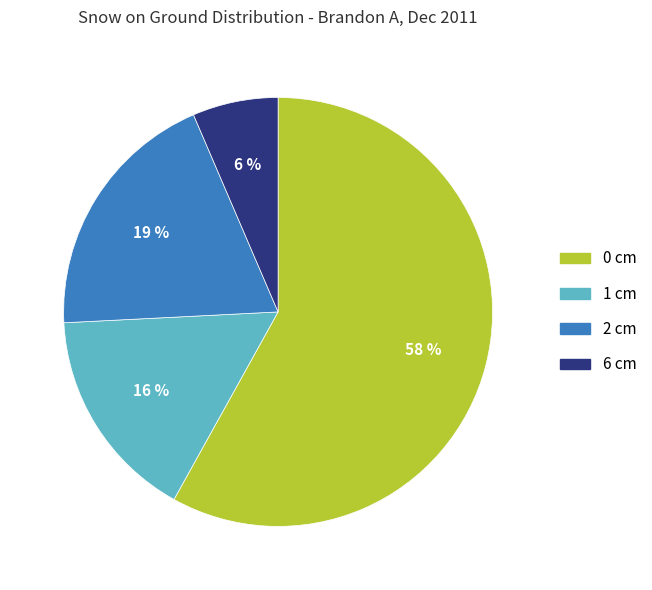

Which category has the smallest portion of the pie?

6 cm